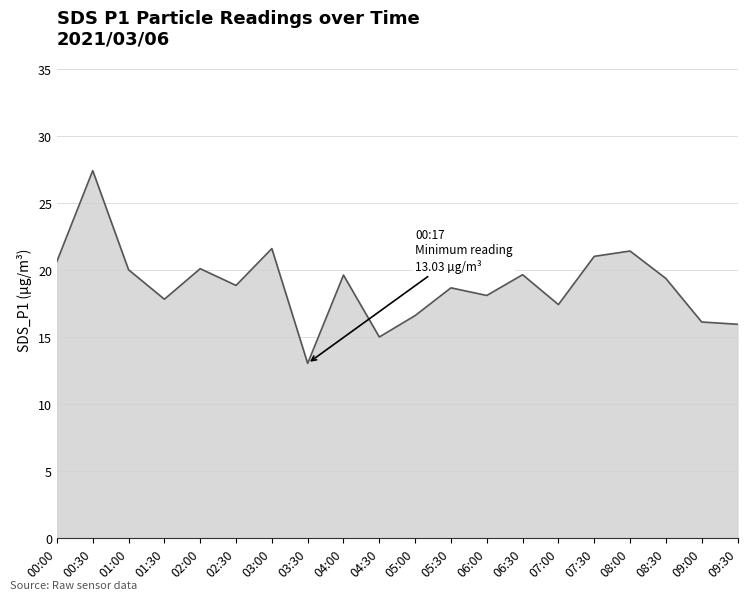

Where is the data nearest to the value 20?

01:00